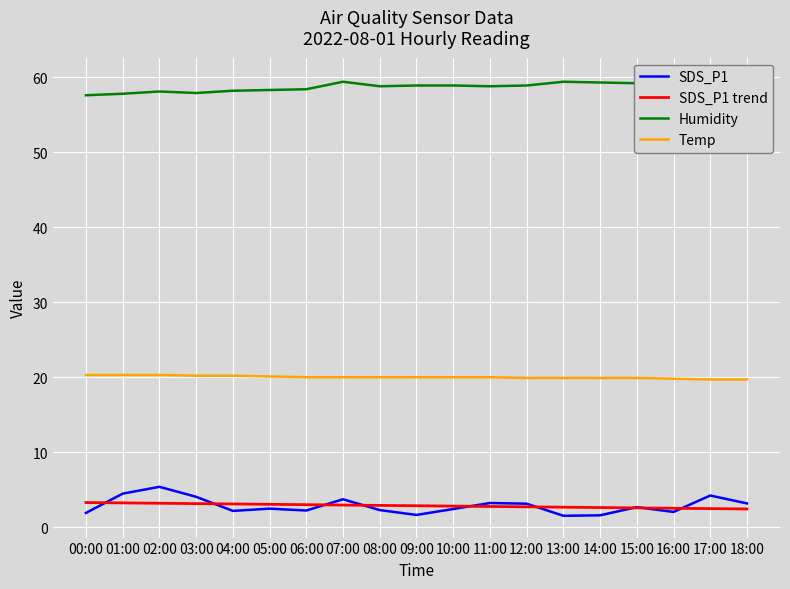

What is the approximate value of Humidity at 14:00?

59.3